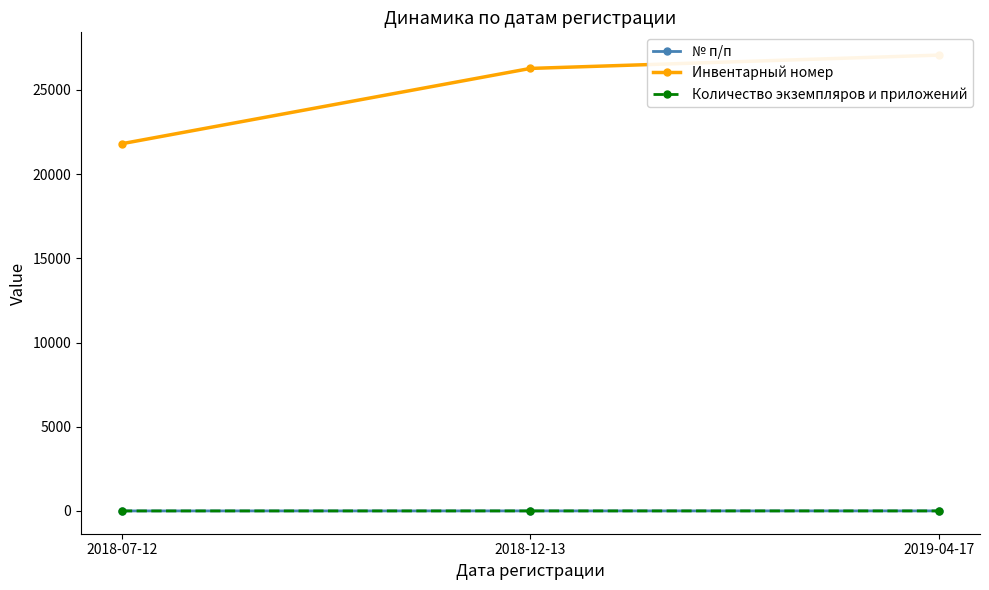

Reading right to left, transcribe all the data shown in this chart.

№ п/п: 2019-04-17=3	2018-12-13=2	2018-07-12=1
Инвентарный номер: 2019-04-17=27061	2018-12-13=26271	2018-07-12=21802
Количество экземпляров и приложений: 2019-04-17=2	2018-12-13=2	2018-07-12=1